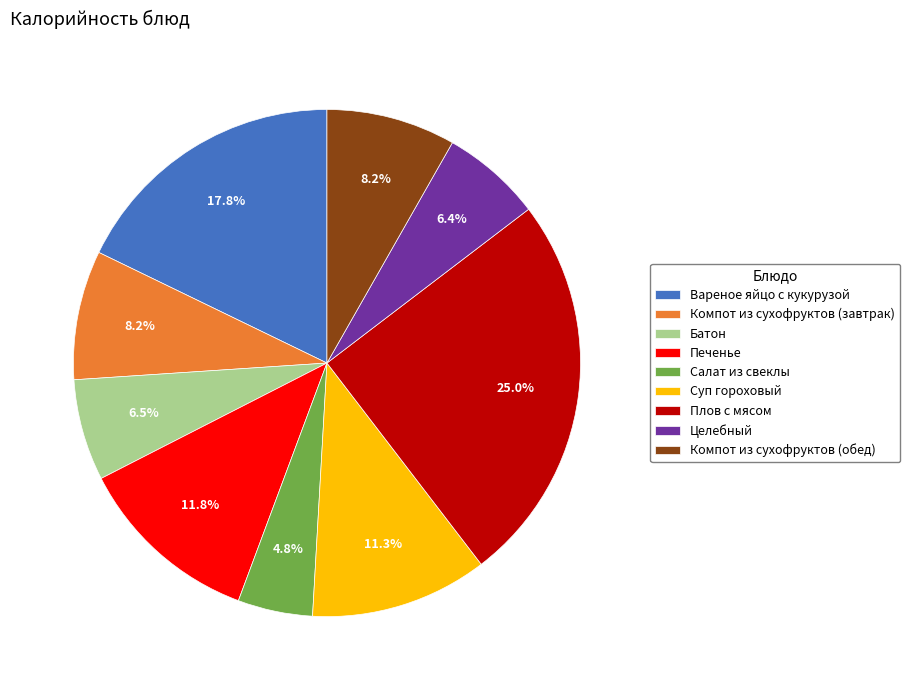

Is the sum of Компот из сухофруктов (завтрак) and Целебный greater than half?

No